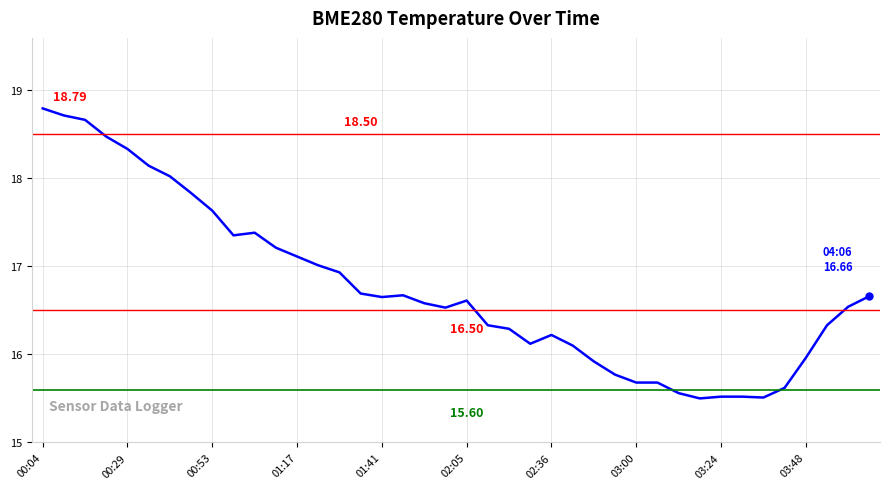

How many lines are shown in the chart?

1